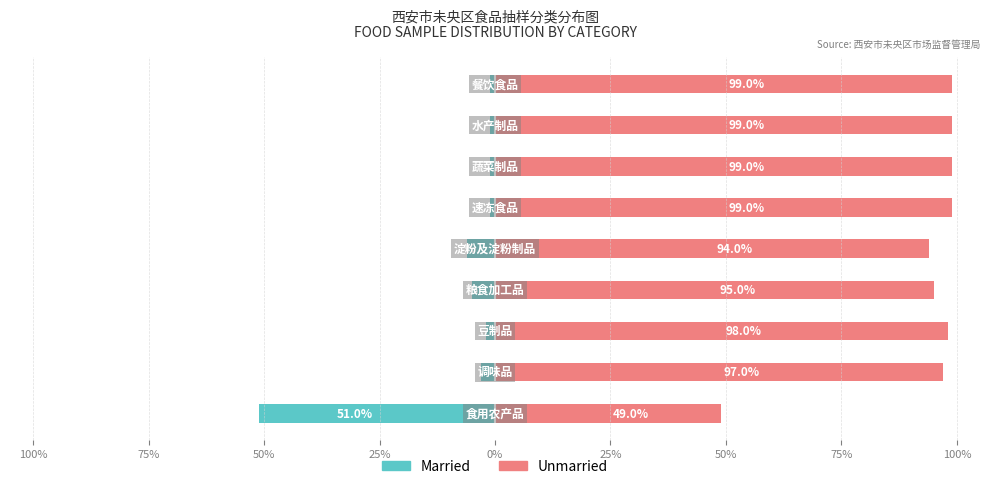

How many groups of bars are there?

9